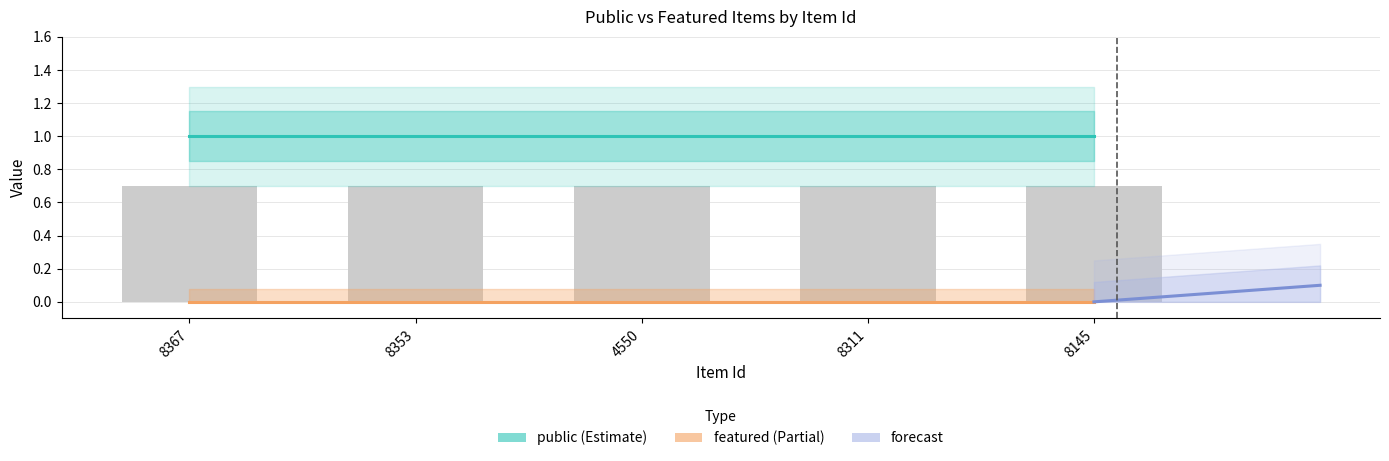

Which label corresponds to the largest value in the chart?

8367